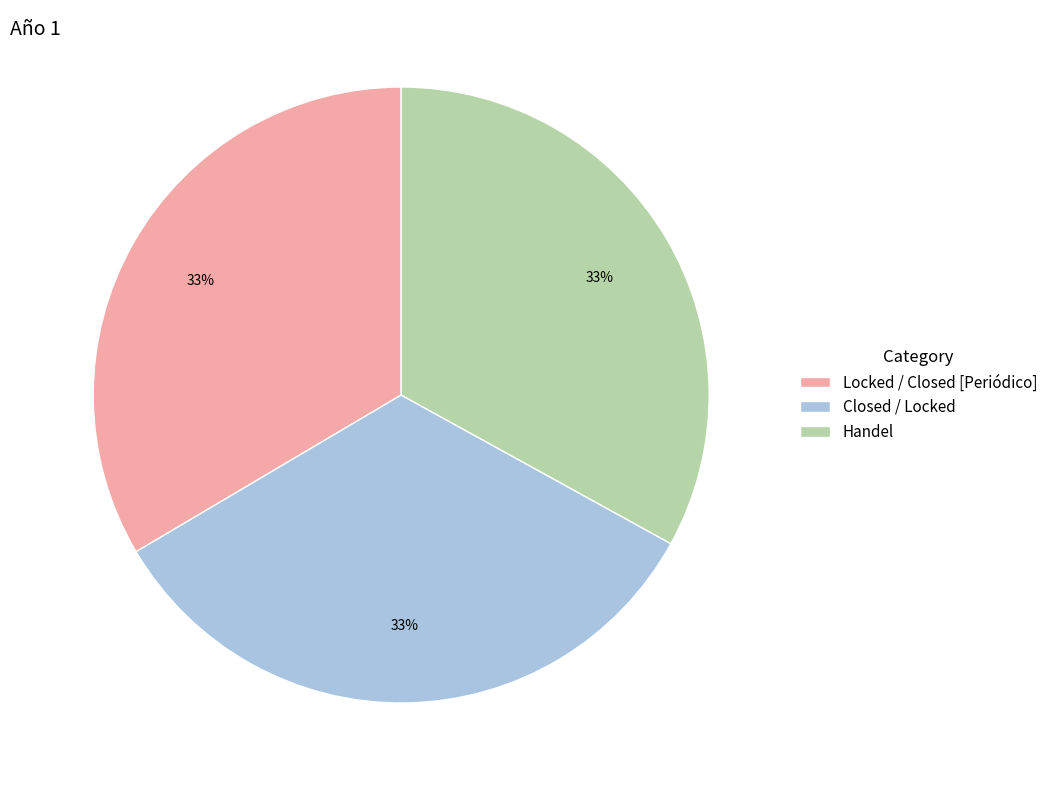

Is there any slice that represents more than half of the pie?

No